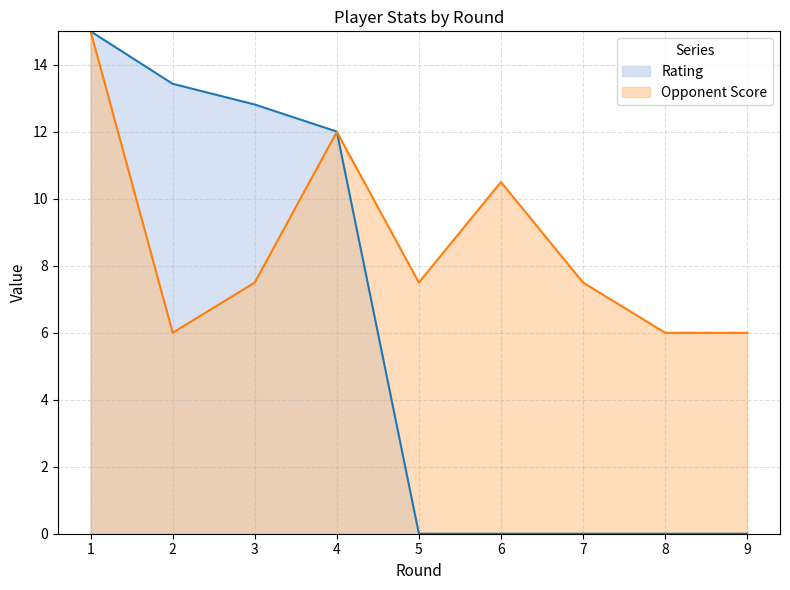

True or false: Opponent Score and Rating cross at least once.

True